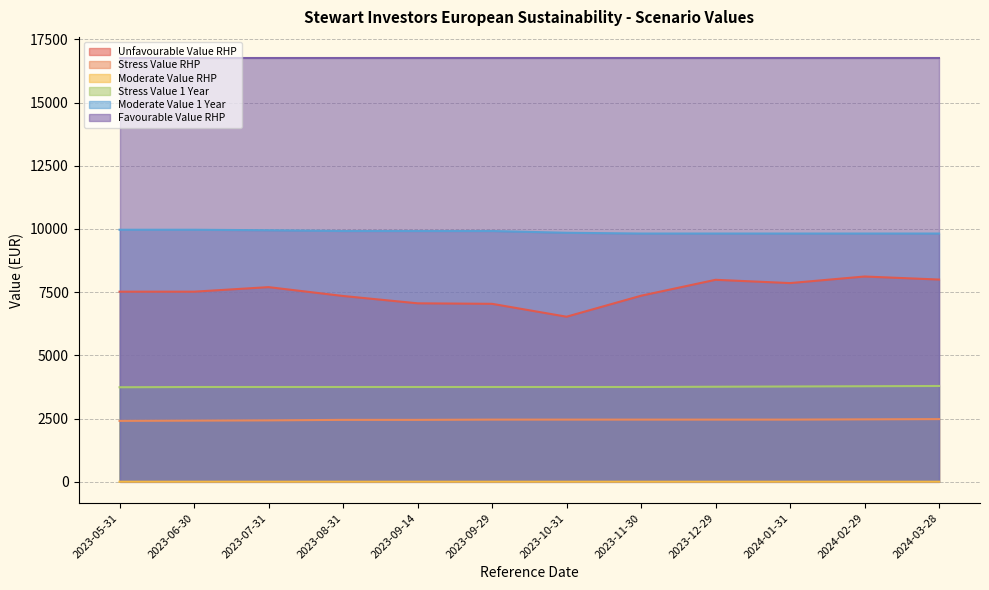

Does the chart have visible grid lines?

Yes